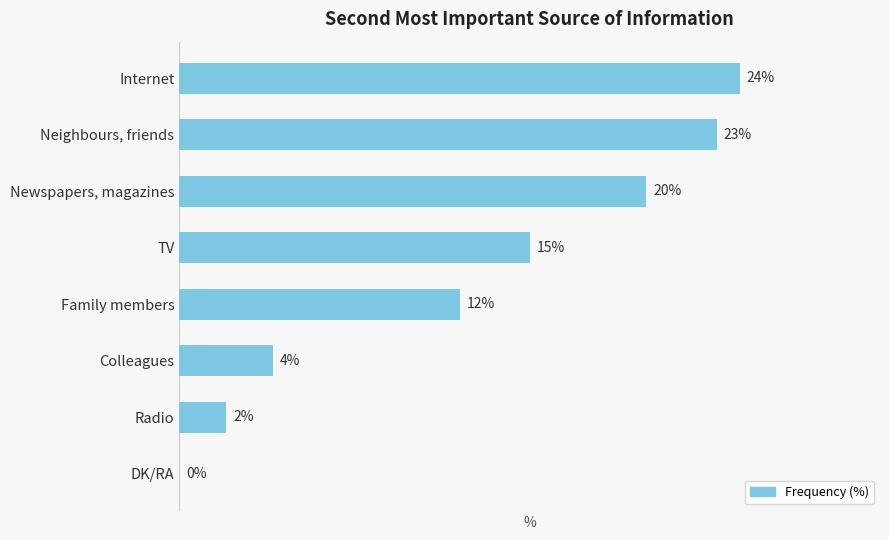

Between TV and Colleagues, which is larger?

TV